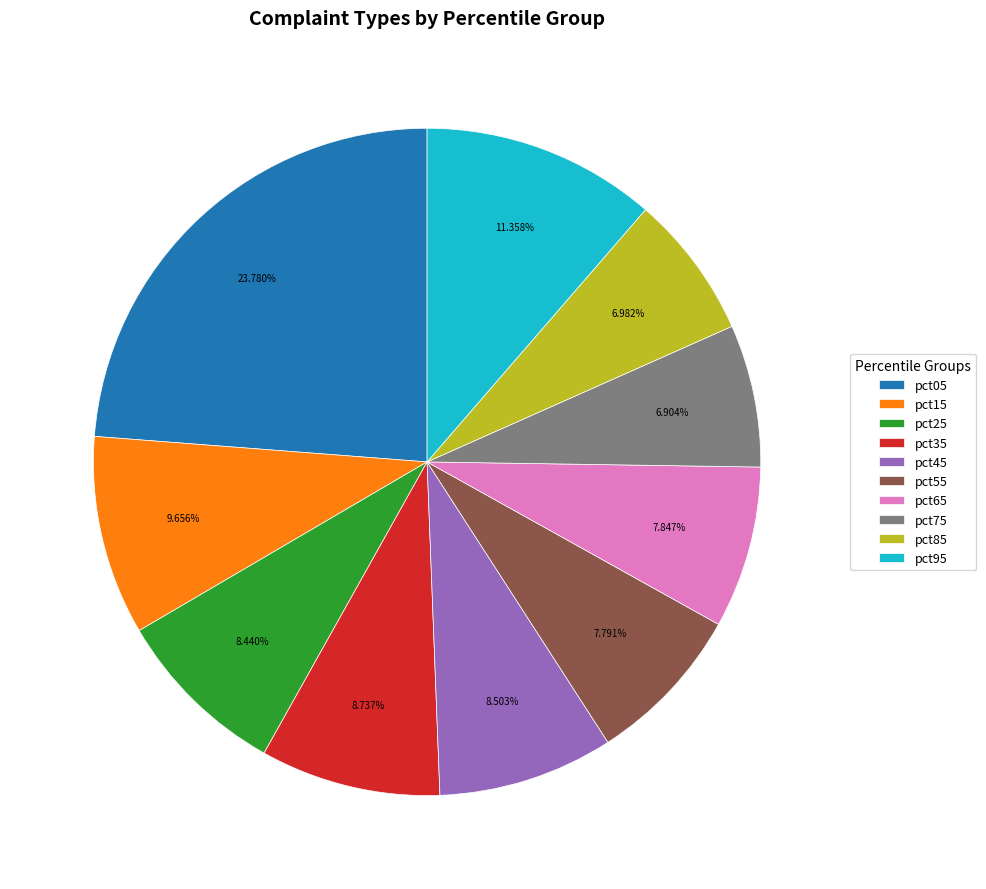

The pct85 slice represents 1% of the pie. True or false?

False